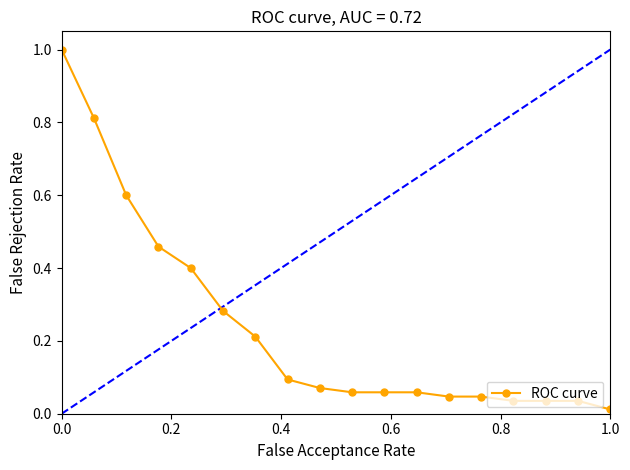

What is the sum of all values?

4.3